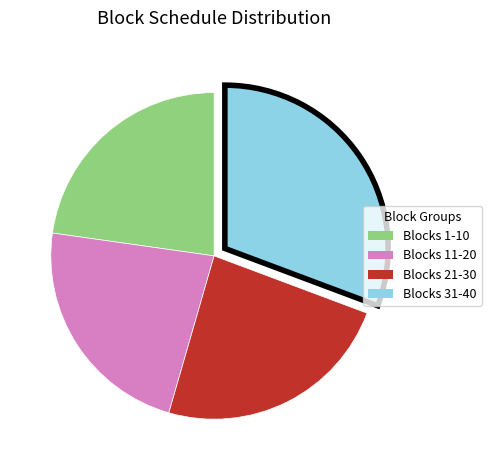

How many segments does this pie chart have?

4